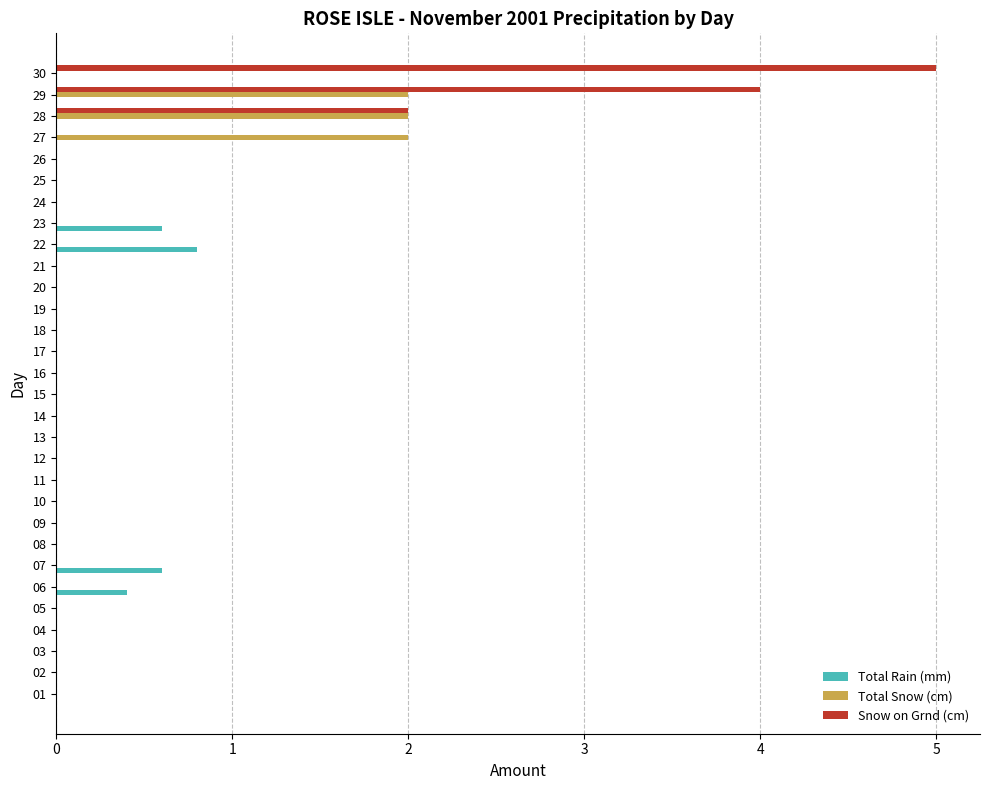

True or false: Total Rain (mm) has a value of 0.0 at 12.

True